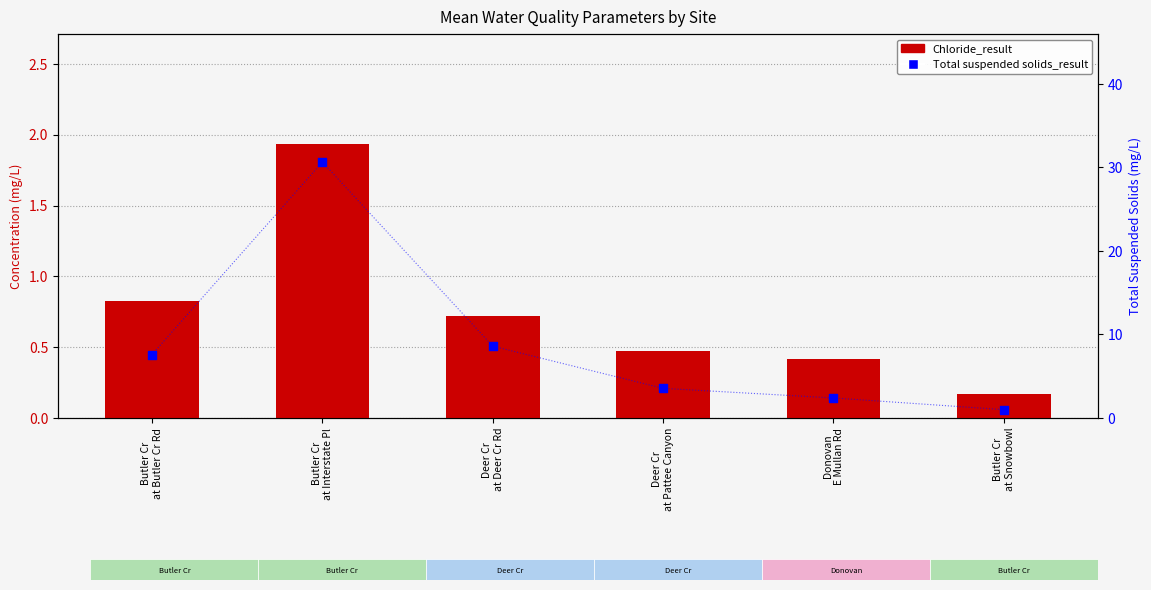

What are all the series names shown in the legend?

Chloride_result, Total suspended solids_result